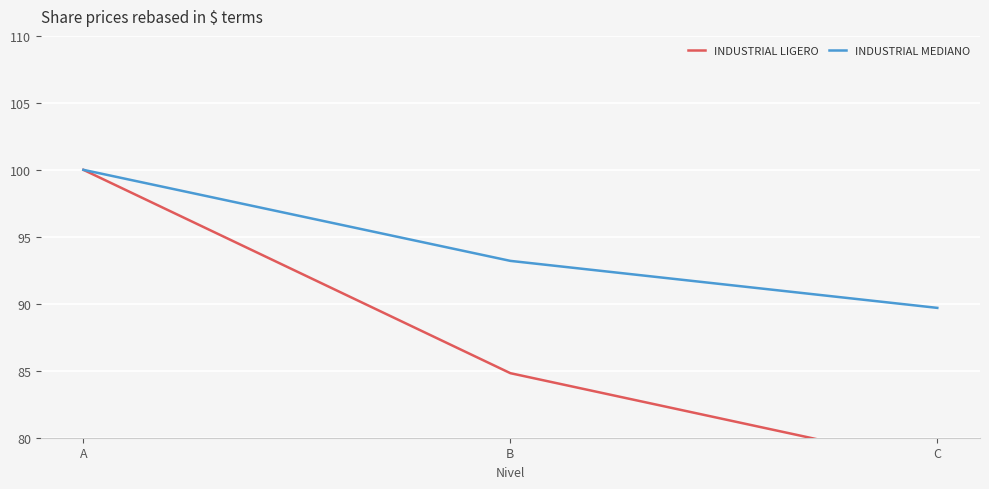

At which category does the chart reach its peak across all series?

A